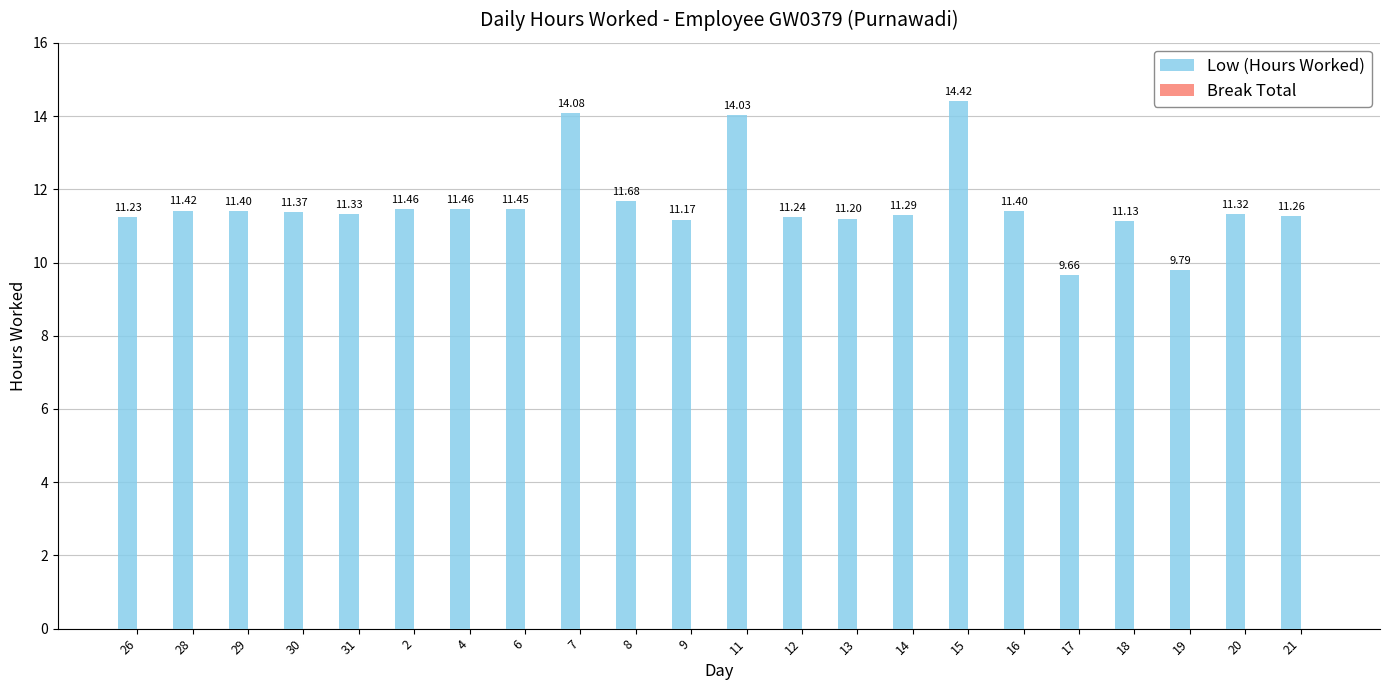

Between 26 and 18, which is larger?

26